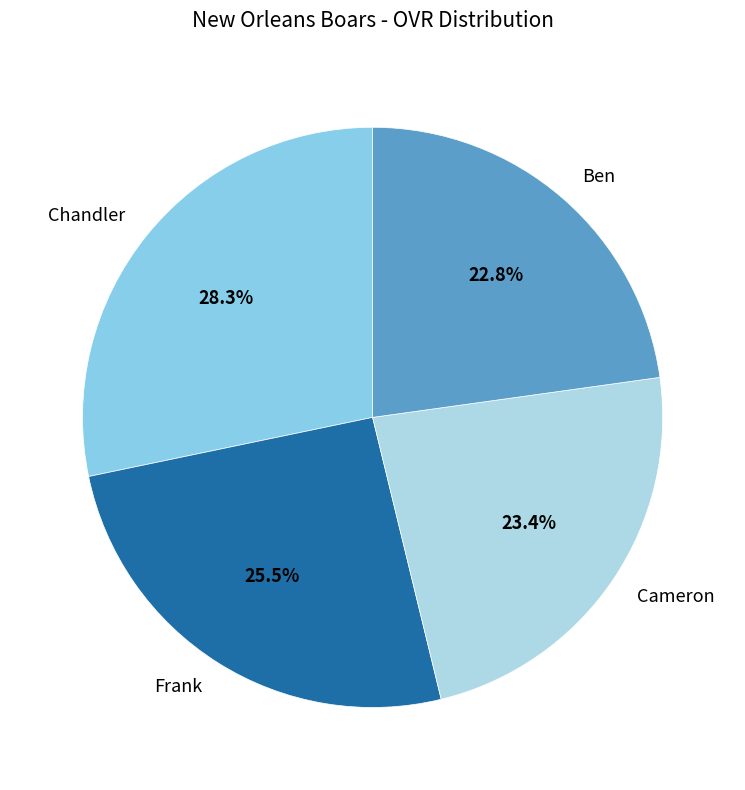

Is there any slice that represents more than half of the pie?

No